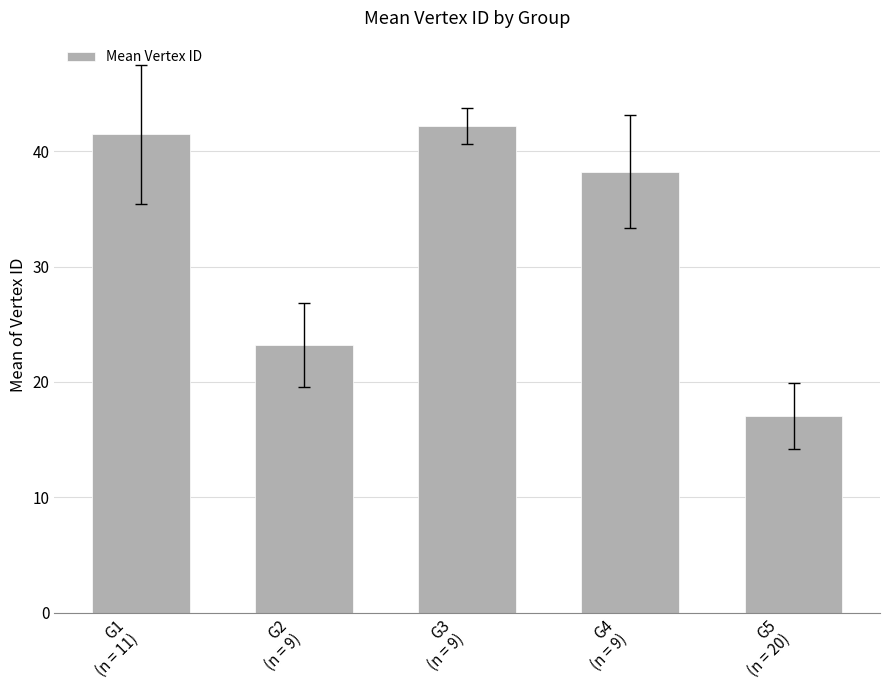

Which has a higher value, G3
(n = 9) or G2
(n = 9)?

G3
(n = 9)